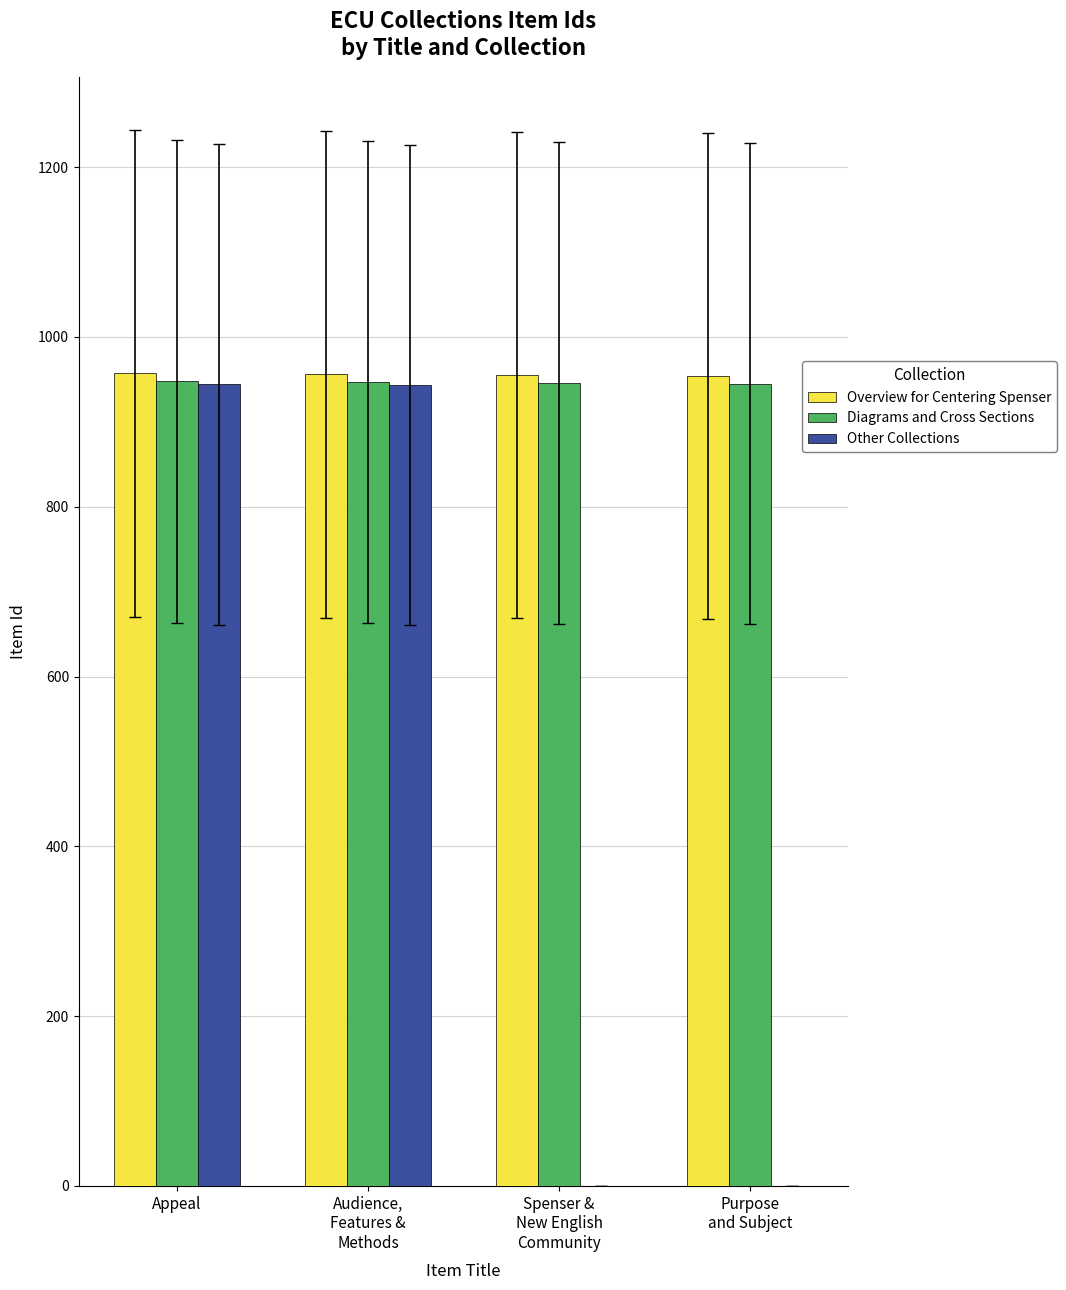

Is it true that Other Collections equals 1238 at Appeal?

False